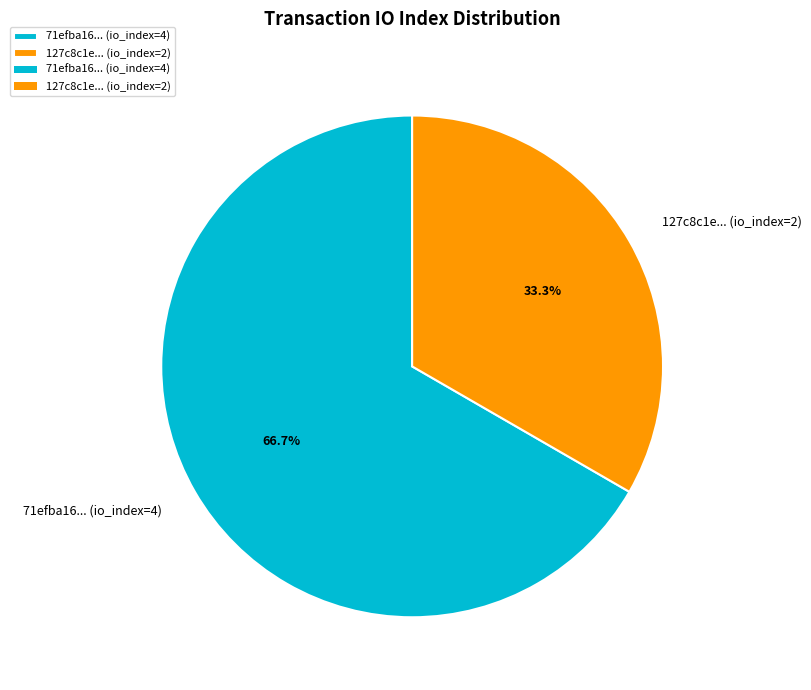

What is the largest slice in the pie chart?

71efba16... (io_index=4)